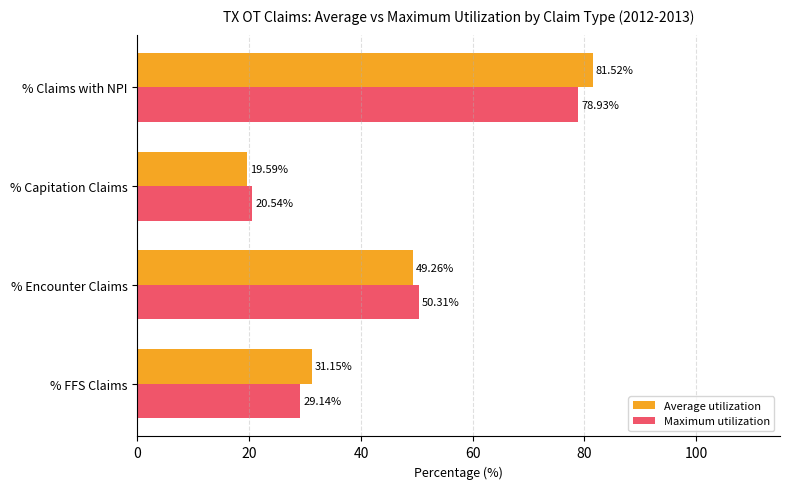

Which category has the highest value across all series?

% Claims with NPI